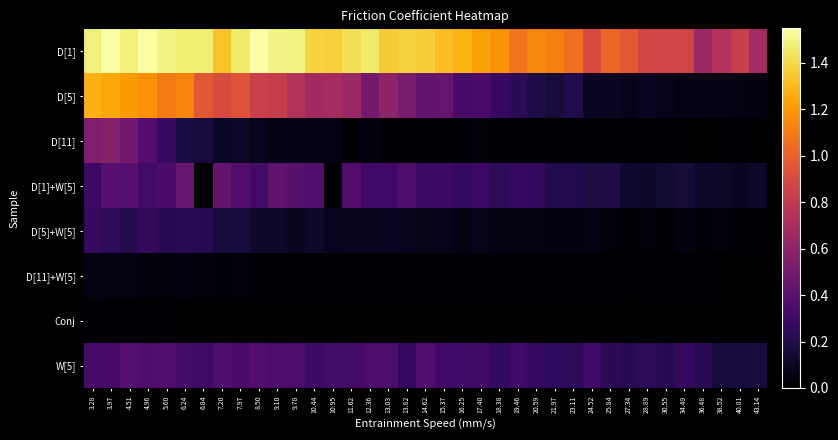

Reading left to right, transcribe all the data shown in this chart.

D[1]: 3.28=1.5	3.97=1.5	4.51=1.5	4.96=1.5	5.60=1.5	6.24=1.5	6.84=1.5	7.20=1.3	7.97=1.5	8.50=1.5	9.10=1.5	9.78=1.5	10.44=1.4	10.95=1.4	11.62=1.4	12.36=1.5	13.03=1.4	13.82=1.4	14.62=1.4	15.37=1.3	16.25=1.3	17.40=1.2	18.38=1.2	19.46=1.1	20.59=1.1	21.97=1.1	23.11=1.1	24.52=0.9	25.84=1.0	27.34=1.0	28.89=0.9	30.55=0.9	34.49=0.9	36.48=0.7	38.52=0.7	40.81=0.8	43.14=0.7
D[5]: 3.28=1.3	3.97=1.2	4.51=1.2	4.96=1.2	5.60=1.1	6.24=1.1	6.84=1.0	7.20=0.9	7.97=0.9	8.50=0.8	9.10=0.8	9.78=0.7	10.44=0.7	10.95=0.7	11.62=0.6	12.36=0.5	13.03=0.6	13.82=0.5	14.62=0.4	15.37=0.5	16.25=0.3	17.40=0.3	18.38=0.3	19.46=0.2	20.59=0.2	21.97=0.2	23.11=0.2	24.52=0.1	25.84=0.1	27.34=0.1	28.89=0.1	30.55=0.1	34.49=0.1	36.48=0.1	38.52=0.1	40.81=0.0	43.14=0.0
D[11]: 3.28=0.5	3.97=0.6	4.51=0.5	4.96=0.4	5.60=0.3	6.24=0.2	6.84=0.2	7.20=0.1	7.97=0.1	8.50=0.1	9.10=0.1	9.78=0.1	10.44=0.1	10.95=0.1	11.62=0.0	12.36=0.0	13.03=0.0	13.82=0.0	14.62=0.0	15.37=0.0	16.25=0.0	17.40=0.0	18.38=0.0	19.46=0.0	20.59=0.0	21.97=0.0	23.11=0.0	24.52=0.0	25.84=0.0	27.34=0.0	28.89=0.0	30.55=0.0	34.49=0.0	36.48=0.0	38.52=0.0	40.81=0.0	43.14=0.0
D[1]+W[5]: 3.28=0.3	3.97=0.4	4.51=0.4	4.96=0.3	5.60=0.3	6.24=0.5	6.84=0.0	7.20=0.4	7.97=0.4	8.50=0.3	9.10=0.4	9.78=0.4	10.44=0.4	10.95=0.0	11.62=0.4	12.36=0.3	13.03=0.3	13.82=0.4	14.62=0.3	15.37=0.3	16.25=0.3	17.40=0.3	18.38=0.2	19.46=0.3	20.59=0.3	21.97=0.2	23.11=0.2	24.52=0.2	25.84=0.2	27.34=0.1	28.89=0.1	30.55=0.1	34.49=0.2	36.48=0.1	38.52=0.1	40.81=0.1	43.14=0.1
D[5]+W[5]: 3.28=0.3	3.97=0.2	4.51=0.2	4.96=0.3	5.60=0.2	6.24=0.2	6.84=0.2	7.20=0.2	7.97=0.2	8.50=0.1	9.10=0.1	9.78=0.1	10.44=0.1	10.95=0.1	11.62=0.1	12.36=0.1	13.03=0.1	13.82=0.1	14.62=0.1	15.37=0.1	16.25=0.0	17.40=0.1	18.38=0.1	19.46=0.0	20.59=0.0	21.97=0.0	23.11=0.0	24.52=0.0	25.84=0.0	27.34=0.0	28.89=0.0	30.55=0.0	34.49=0.0	36.48=0.0	38.52=0.0	40.81=0.0	43.14=0.0
D[11]+W[5]: 3.28=0.0	3.97=0.0	4.51=0.0	4.96=0.0	5.60=0.0	6.24=0.0	6.84=0.0	7.20=0.0	7.97=0.0	8.50=0.0	9.10=0.0	9.78=0.0	10.44=0.0	10.95=0.0	11.62=0.0	12.36=0.0	13.03=0.0	13.82=0.0	14.62=0.0	15.37=0.0	16.25=0.0	17.40=0.0	18.38=0.0	19.46=0.0	20.59=0.0	21.97=0.0	23.11=0.0	24.52=0.0	25.84=0.0	27.34=0.0	28.89=0.0	30.55=0.0	34.49=0.0	36.48=0.0	38.52=0.0	40.81=0.0	43.14=0.0
Conj: 3.28=0.0	3.97=0.0	4.51=0.0	4.96=0.0	5.60=0.0	6.24=0.0	6.84=0.0	7.20=0.0	7.97=0.0	8.50=0.0	9.10=0.0	9.78=0.0	10.44=0.0	10.95=0.0	11.62=0.0	12.36=0.0	13.03=0.0	13.82=0.0	14.62=0.0	15.37=0.0	16.25=0.0	17.40=0.0	18.38=0.0	19.46=0.0	20.59=0.0	21.97=0.0	23.11=0.0	24.52=0.0	25.84=0.0	27.34=0.0	28.89=0.0	30.55=0.0	34.49=0.0	36.48=0.0	38.52=0.0	40.81=0.0	43.14=0.0
W[5]: 3.28=0.3	3.97=0.3	4.51=0.4	4.96=0.4	5.60=0.4	6.24=0.3	6.84=0.3	7.20=0.4	7.97=0.3	8.50=0.4	9.10=0.3	9.78=0.3	10.44=0.3	10.95=0.3	11.62=0.3	12.36=0.3	13.03=0.3	13.82=0.3	14.62=0.4	15.37=0.3	16.25=0.3	17.40=0.3	18.38=0.3	19.46=0.3	20.59=0.3	21.97=0.3	23.11=0.2	24.52=0.3	25.84=0.2	27.34=0.2	28.89=0.2	30.55=0.2	34.49=0.3	36.48=0.2	38.52=0.2	40.81=0.2	43.14=0.2